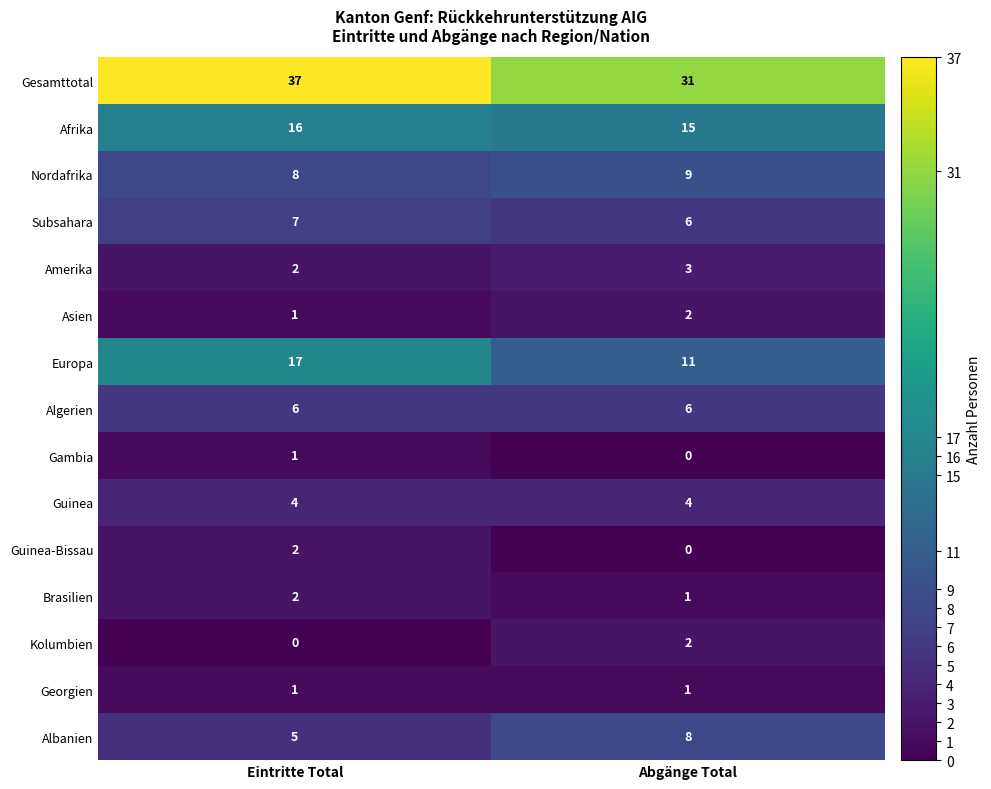

Read the Gesamttotal value at Abgänge Total.

31